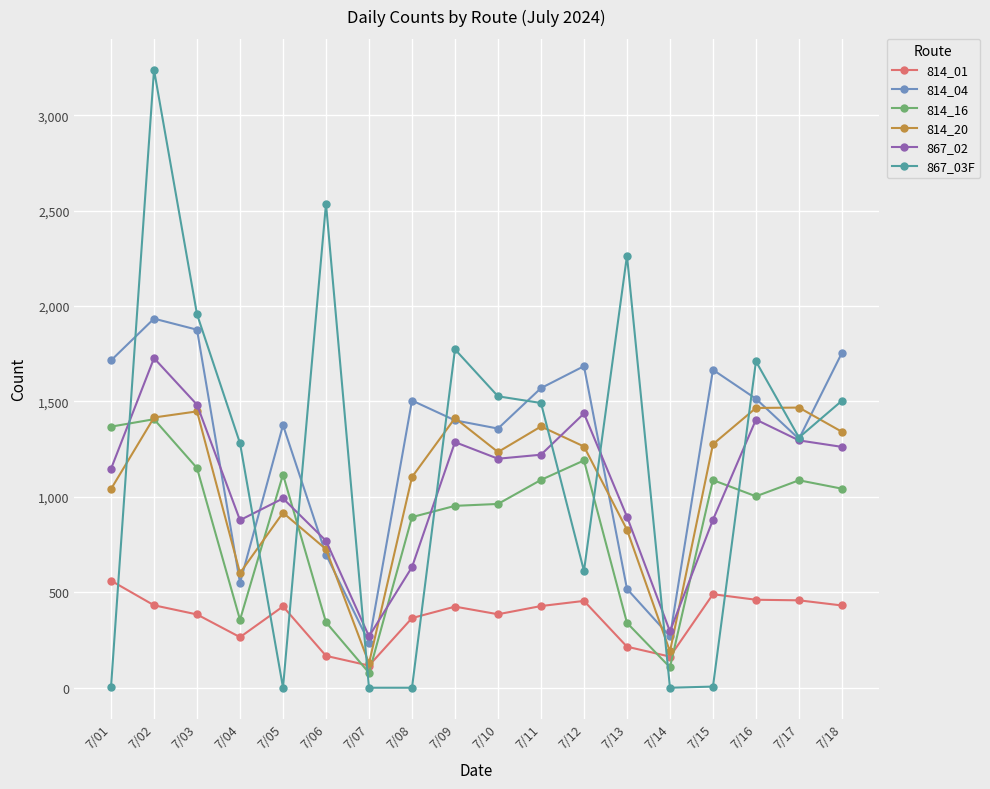

Where is 814_04 nearest to the value 1085?

7/17